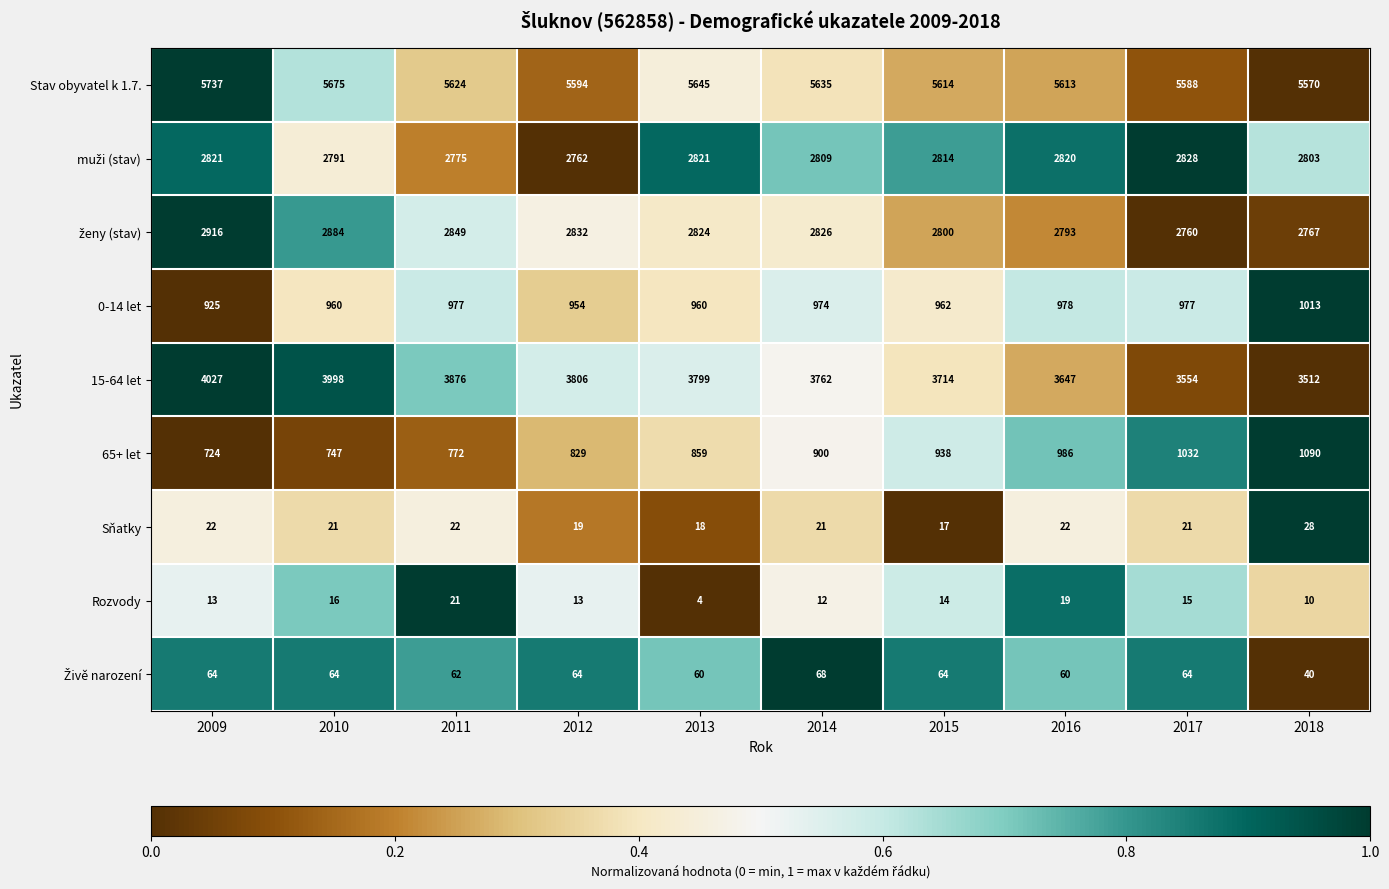

True or false: 15-64 let has a value of 6700 at 2014.

False